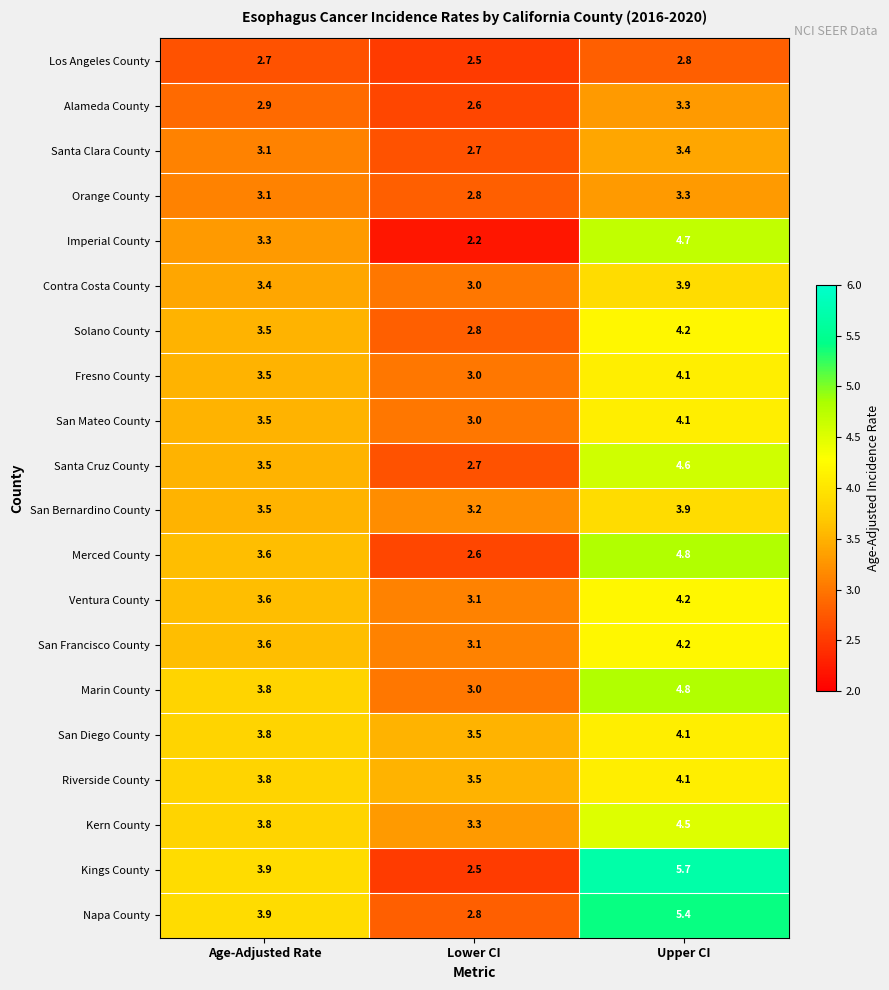

Read the Santa Cruz County value at Upper CI.

4.6